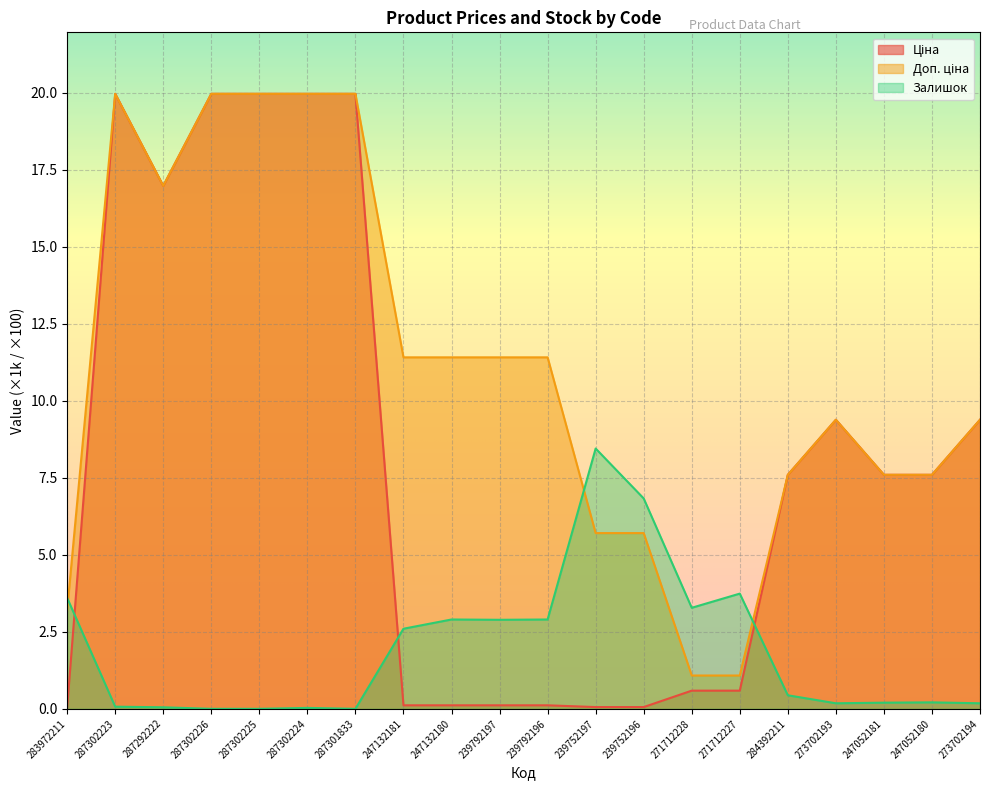

At which label is Доп. ціна closest to 10?

273702193